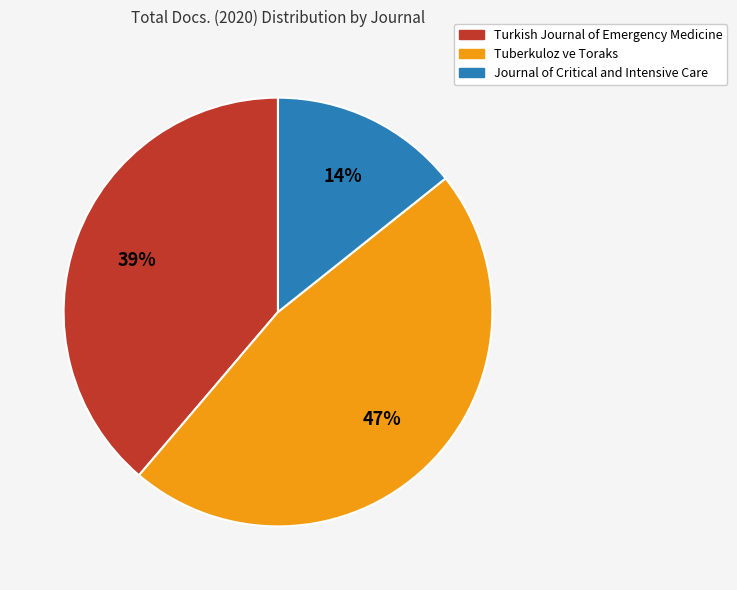

Is there any slice that represents more than half of the pie?

No